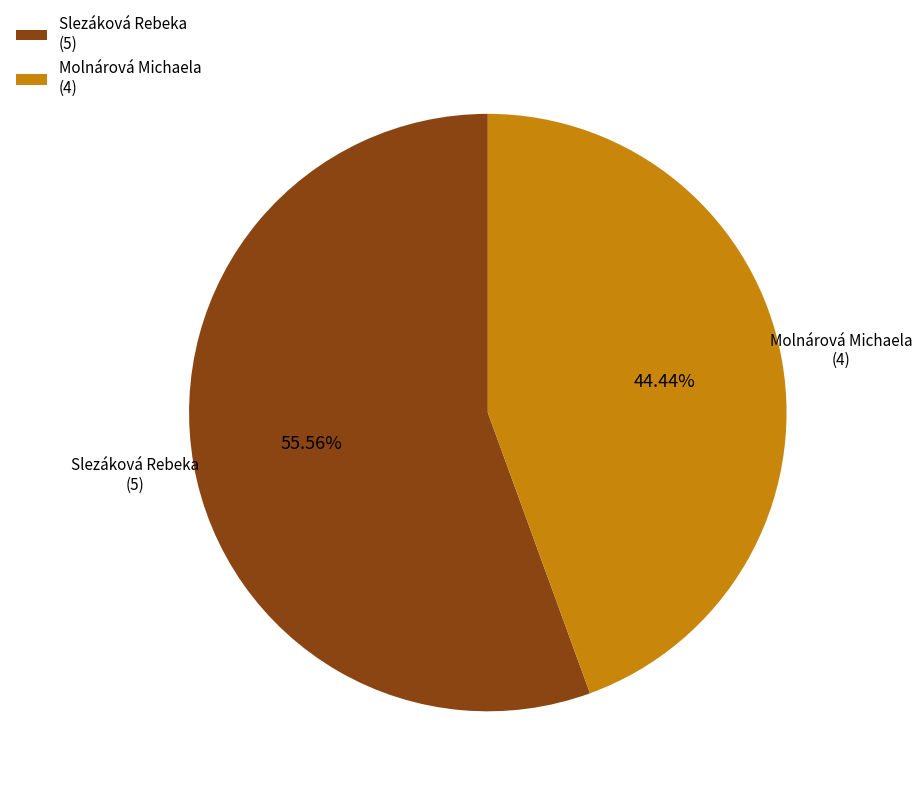

Combined, what portion of the pie is Molnárová Michaela and Slezáková Rebeka?

100.0%